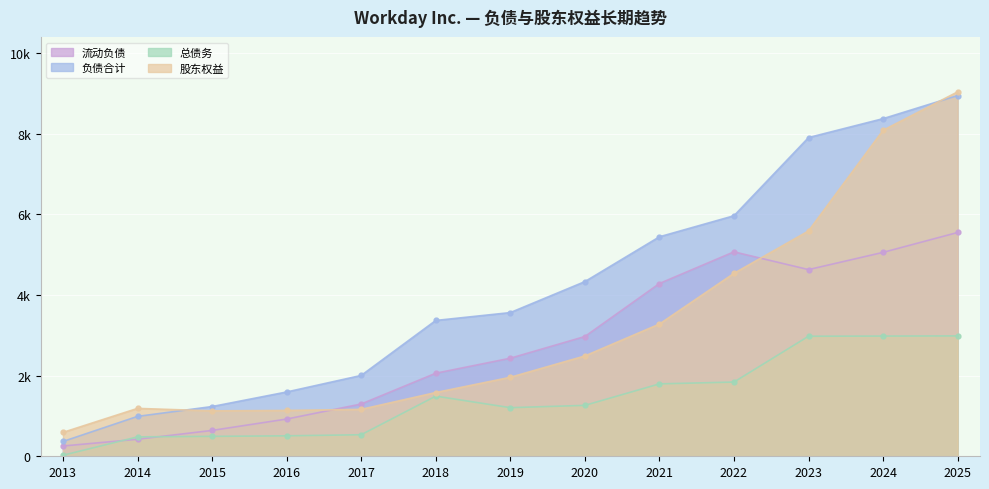

What are all the series names shown in the legend?

流动负债, 负债合计, 总债务, 股东权益